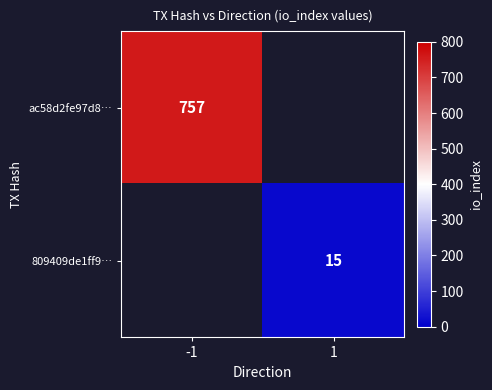

The ac58d2fe97d8… series shows 757 at -1. True or false?

True